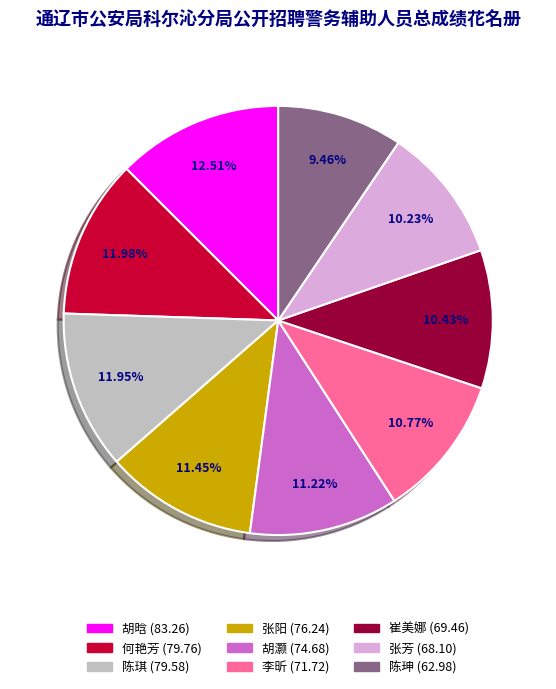

Which has a higher value, 崔美娜 or 胡晗?

胡晗